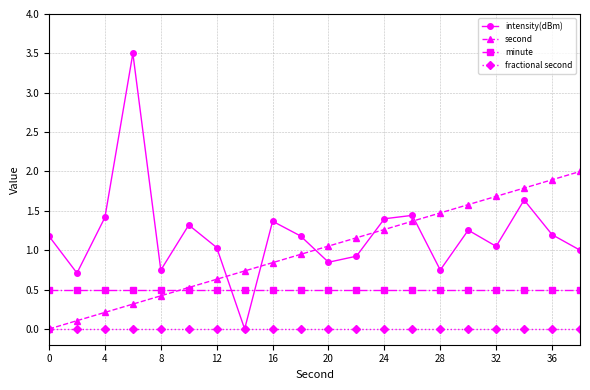

Rank the series by their maximum value, from lowest to highest.

fractional second, minute, second, intensity(dBm)